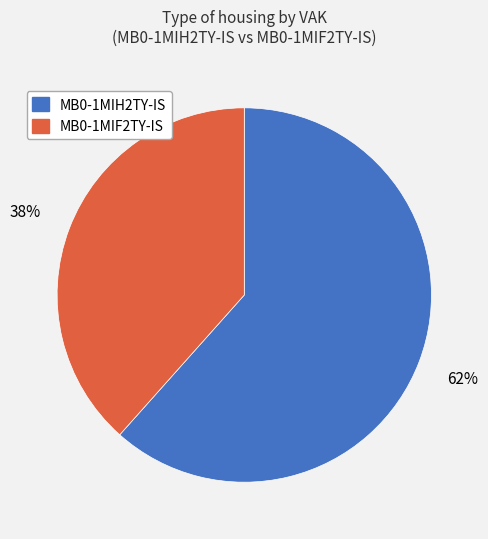

Rank the categories by value from lowest to highest.

MB0-1MIF2TY-IS, MB0-1MIH2TY-IS